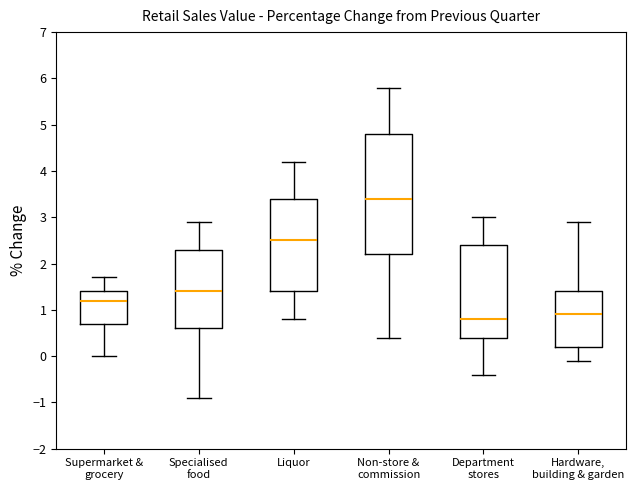

Where does the upper whisker of the box for Supermarket & grocery end on the y-axis? The values are not printed on the chart, so give them approximately, as read against the axis.

1.7